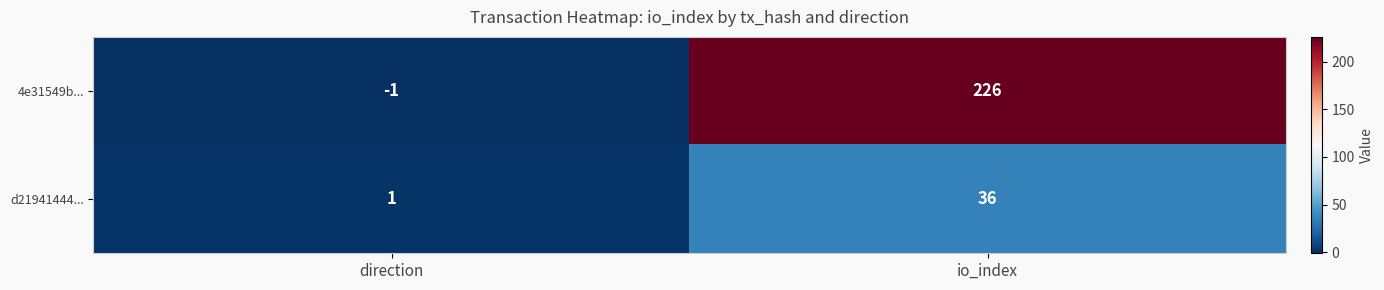

Rank the series by their average value, from highest to lowest.

4e31549b..., d21941444...